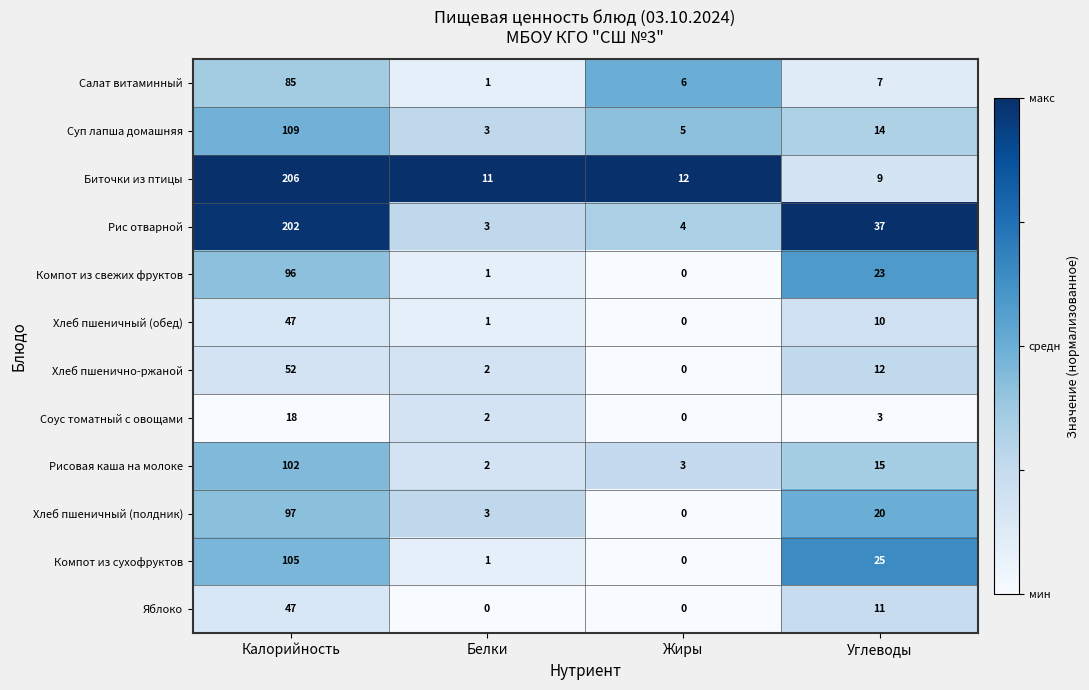

What is the sum of the Рисовая каша на молоке values at Белки and Калорийность?

104